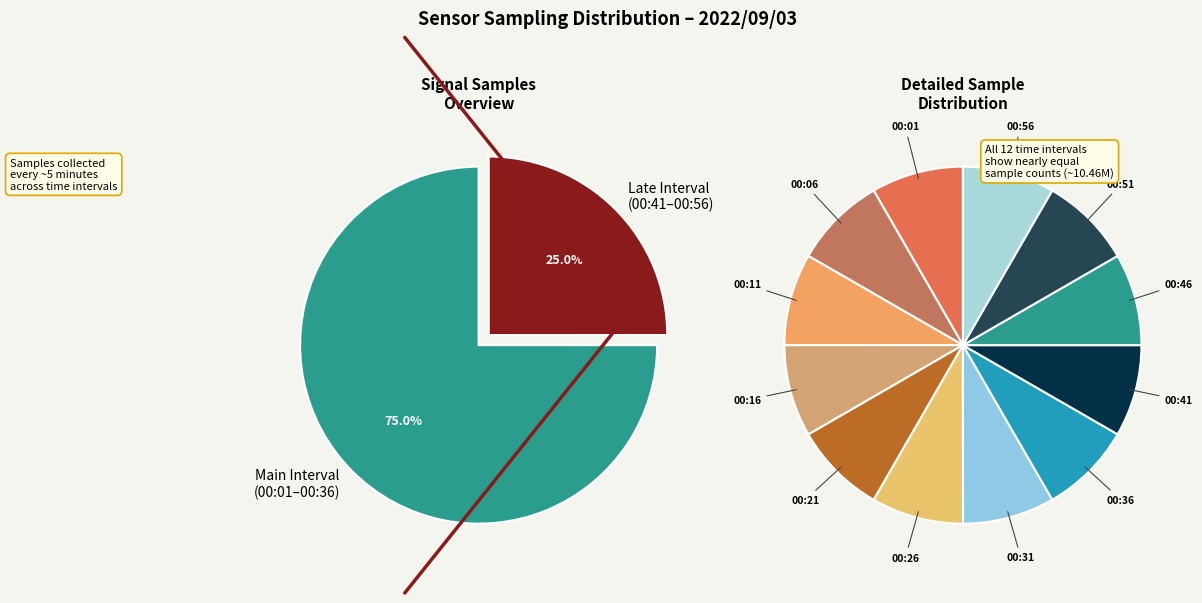

To the nearest percent, what portion does 00:41 represent?

8%